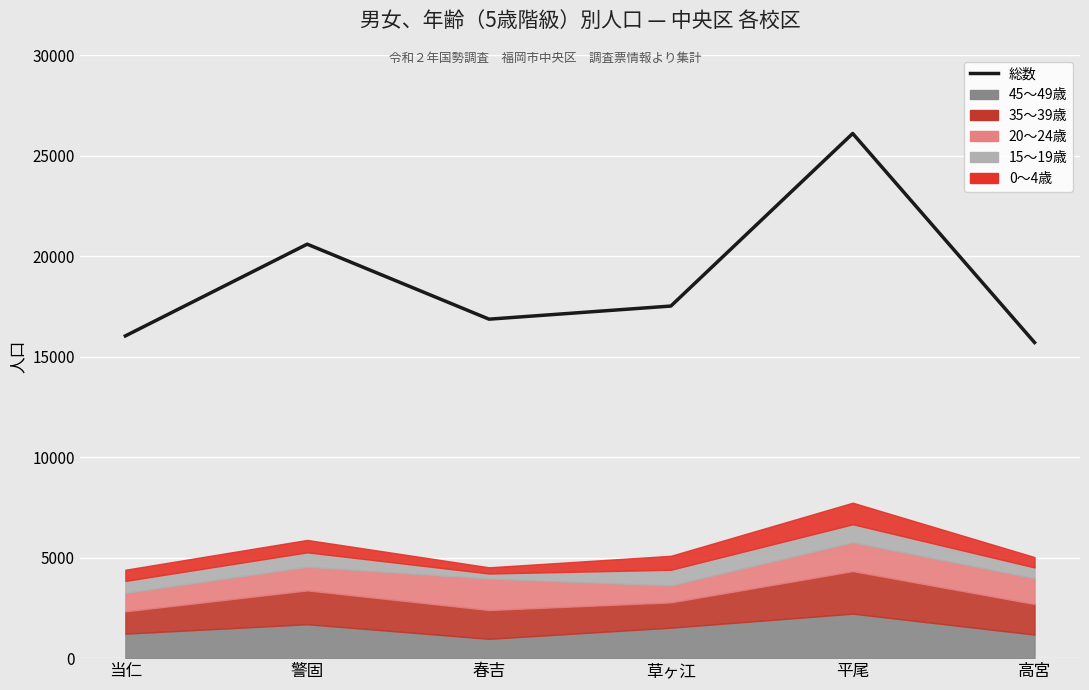

Which label corresponds to the largest value in the chart?

平尾